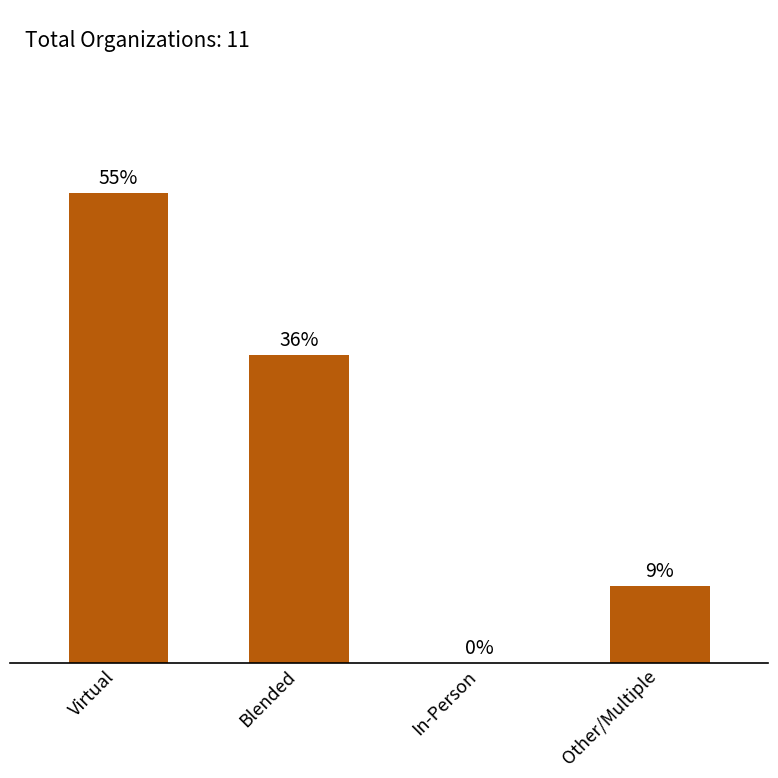

Where does the data first go above 36?

Virtual